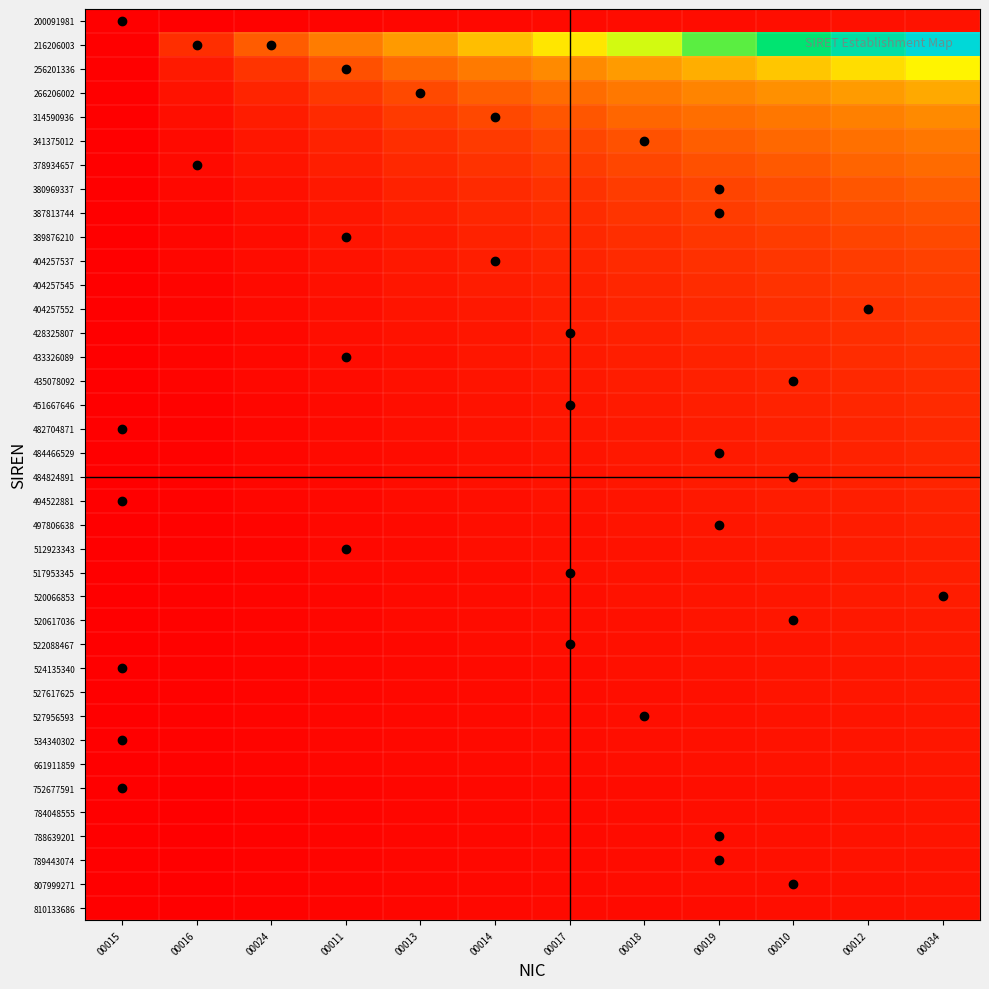

What is the maximum value shown in the chart?

1.0